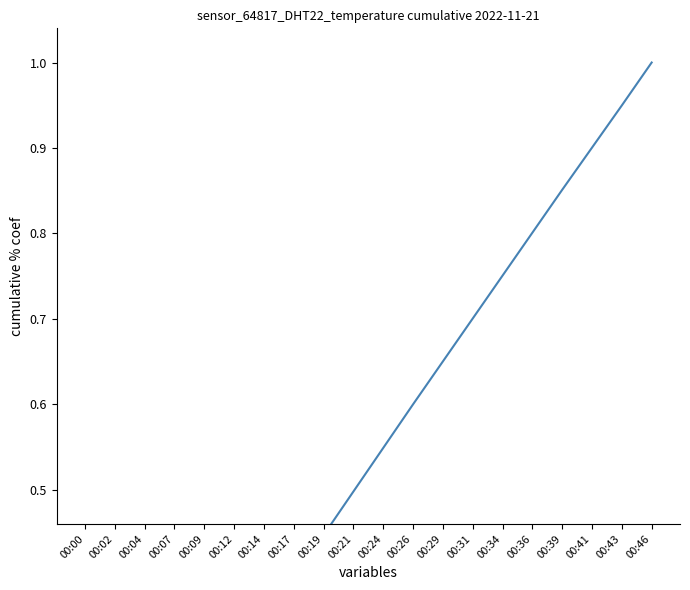

Rank the categories by value from lowest to highest.

00:00, 00:02, 00:04, 00:07, 00:09, 00:12, 00:14, 00:17, 00:19, 00:21, 00:24, 00:26, 00:29, 00:31, 00:34, 00:36, 00:39, 00:41, 00:43, 00:46